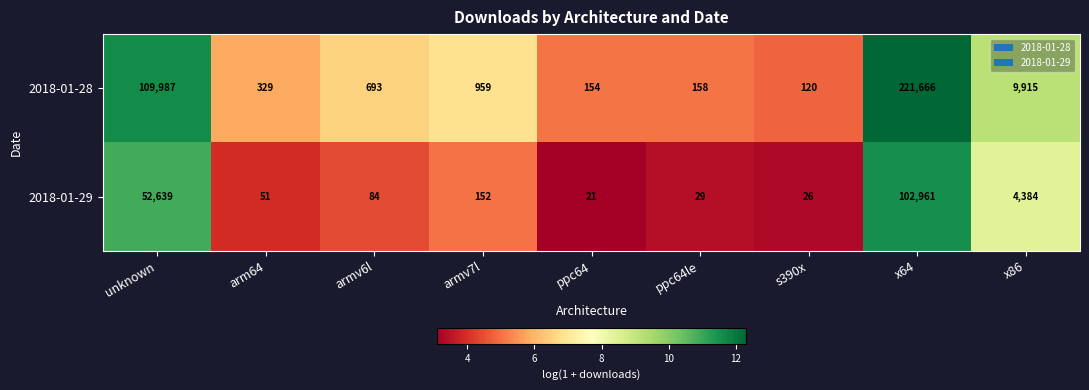

What is the difference between the highest and lowest values at ppc64le?

129